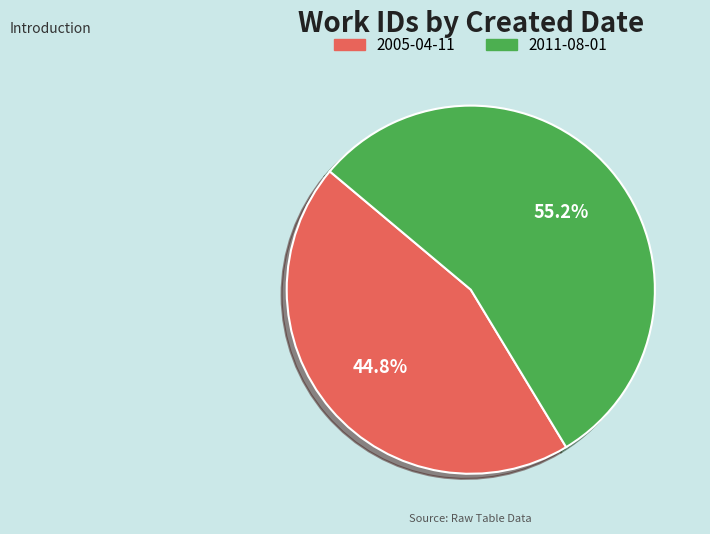

What percentage is NOT represented by 2011-08-01?

44.8%